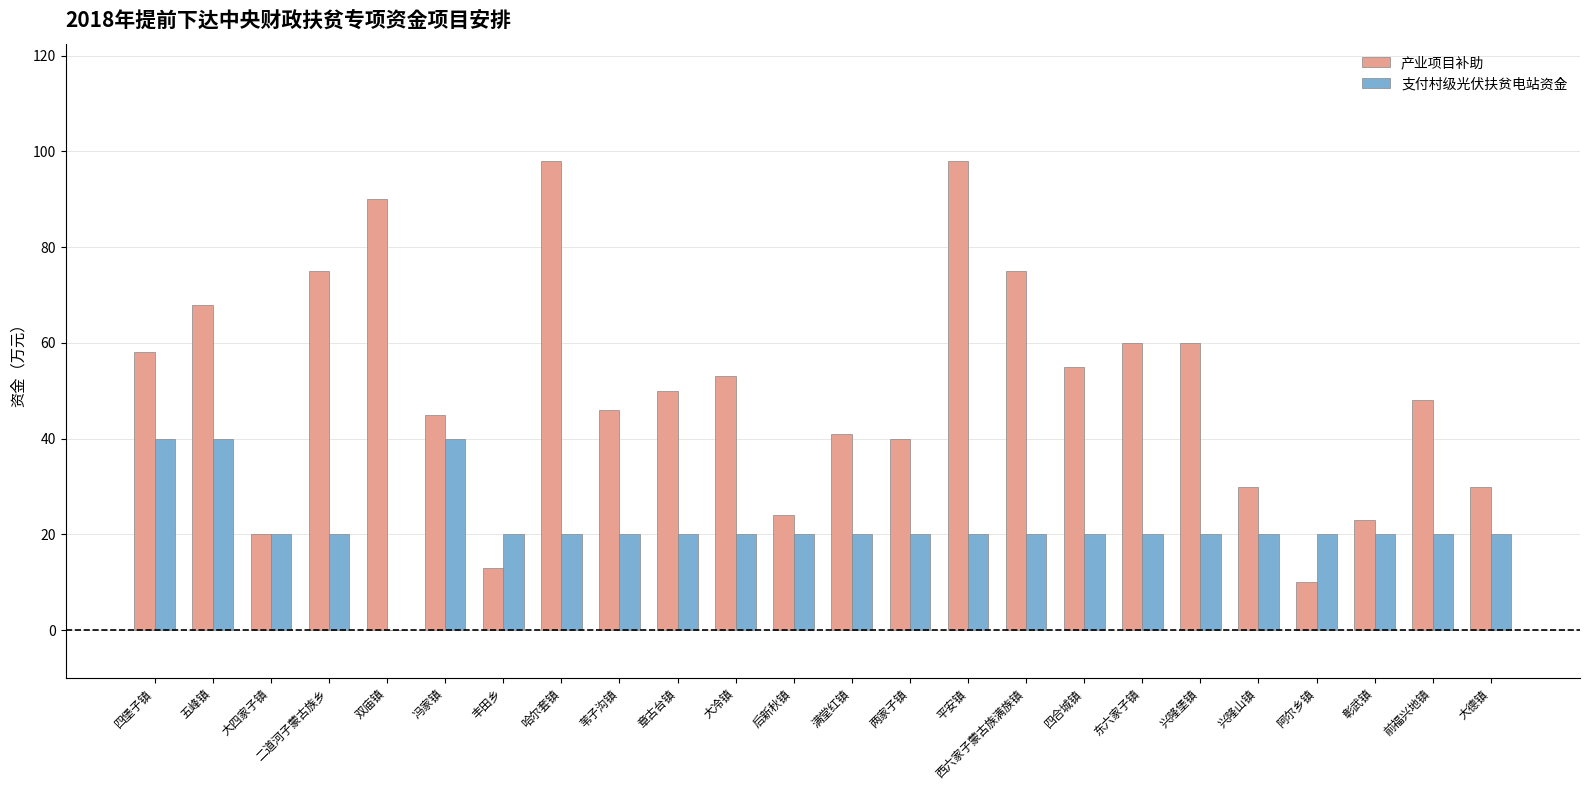

What are all the series names shown in the legend?

产业项目补助, 支付村级光伏扶贫电站资金